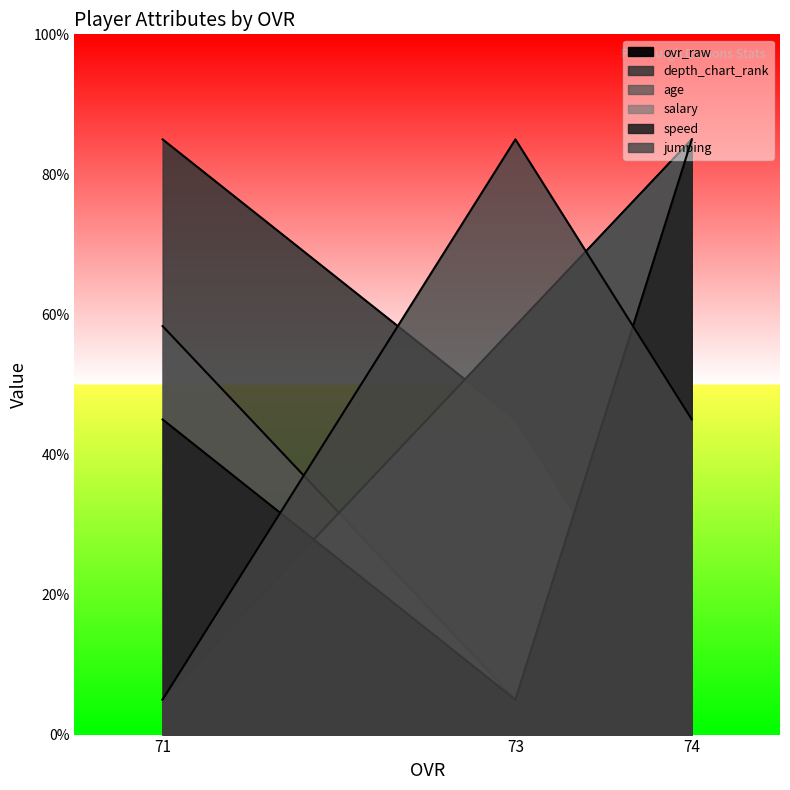

How many lines are shown in the chart?

6